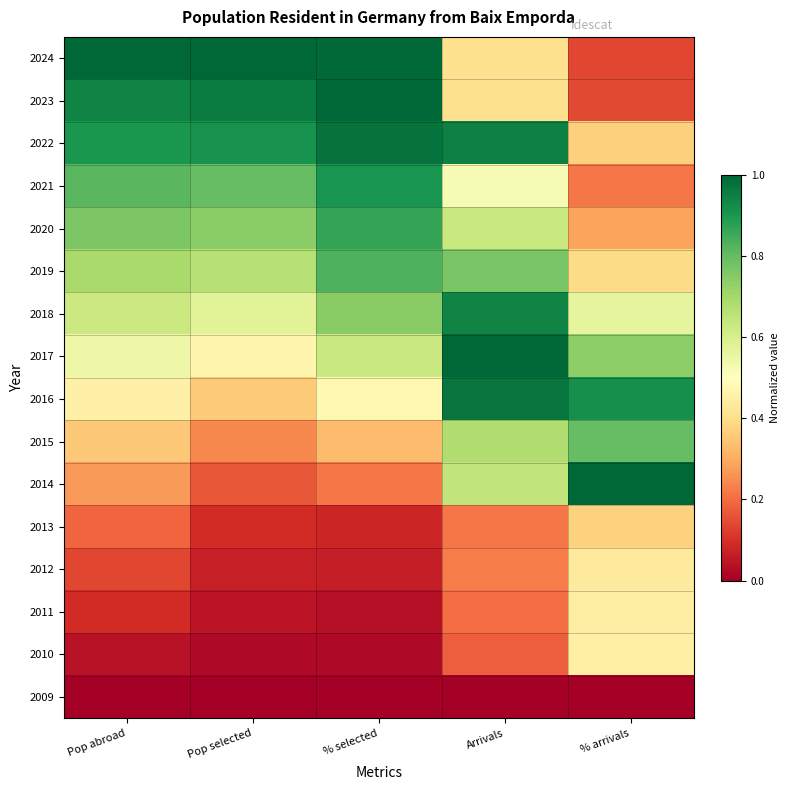

Reading left to right, transcribe all the data shown in this chart.

2009: Pop abroad=0.0	Pop selected=0.0	% selected=0.0	Arrivals=0.0	% arrivals=0.0
2010: Pop abroad=0.0	Pop selected=0.0	% selected=0.0	Arrivals=0.2	% arrivals=0.4
2011: Pop abroad=0.1	Pop selected=0.0	% selected=0.0	Arrivals=0.2	% arrivals=0.4
2012: Pop abroad=0.1	Pop selected=0.1	% selected=0.1	Arrivals=0.2	% arrivals=0.4
2013: Pop abroad=0.2	Pop selected=0.1	% selected=0.1	Arrivals=0.2	% arrivals=0.4
2014: Pop abroad=0.3	Pop selected=0.2	% selected=0.2	Arrivals=0.6	% arrivals=1.0
2015: Pop abroad=0.4	Pop selected=0.2	% selected=0.3	Arrivals=0.7	% arrivals=0.8
2016: Pop abroad=0.5	Pop selected=0.4	% selected=0.5	Arrivals=1.0	% arrivals=0.9
2017: Pop abroad=0.5	Pop selected=0.5	% selected=0.6	Arrivals=1.0	% arrivals=0.7
2018: Pop abroad=0.6	Pop selected=0.6	% selected=0.7	Arrivals=0.9	% arrivals=0.6
2019: Pop abroad=0.7	Pop selected=0.7	% selected=0.8	Arrivals=0.8	% arrivals=0.4
2020: Pop abroad=0.8	Pop selected=0.7	% selected=0.9	Arrivals=0.6	% arrivals=0.3
2021: Pop abroad=0.8	Pop selected=0.8	% selected=0.9	Arrivals=0.5	% arrivals=0.2
2022: Pop abroad=0.9	Pop selected=0.9	% selected=1.0	Arrivals=0.9	% arrivals=0.4
2023: Pop abroad=0.9	Pop selected=1.0	% selected=1.0	Arrivals=0.4	% arrivals=0.1
2024: Pop abroad=1.0	Pop selected=1.0	% selected=1.0	Arrivals=0.4	% arrivals=0.1